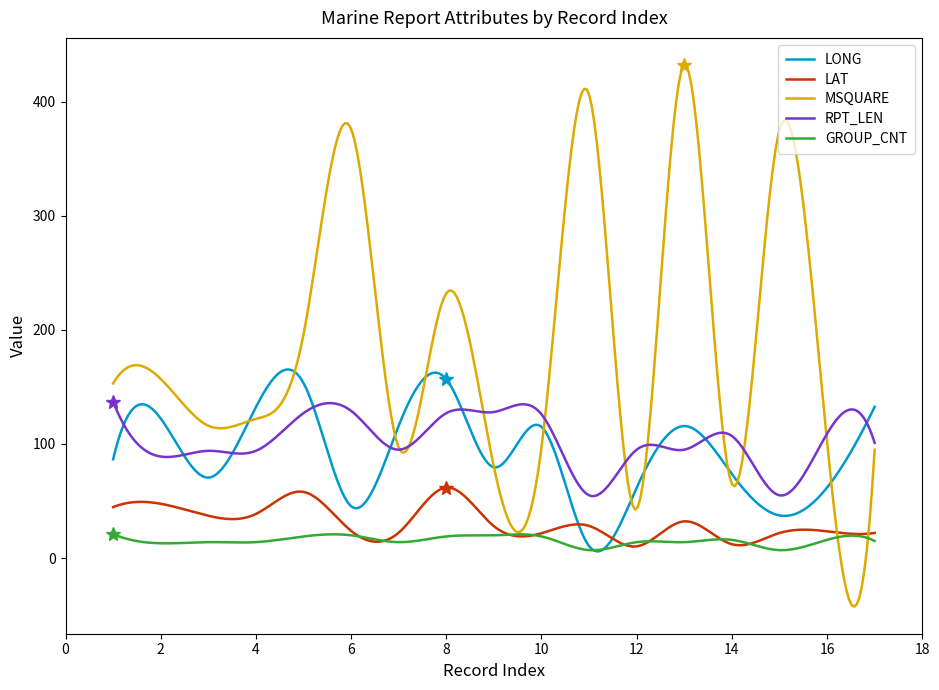

Rank the series by their maximum value, from lowest to highest.

GROUP_CNT, LAT, RPT_LEN, LONG, MSQUARE